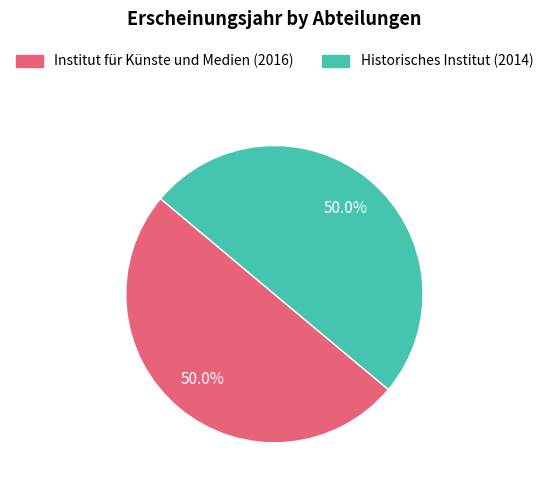

What is the ratio of the value at Institut für Künste und Medien (2016) to the value at Historisches Institut (2014)?

1.0